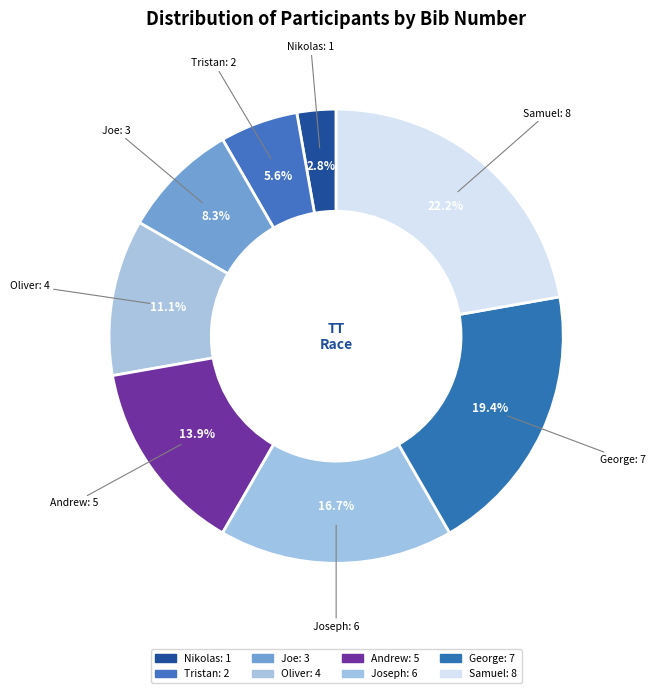

What is the ratio of the value at Tristan to the value at Andrew?

0.4